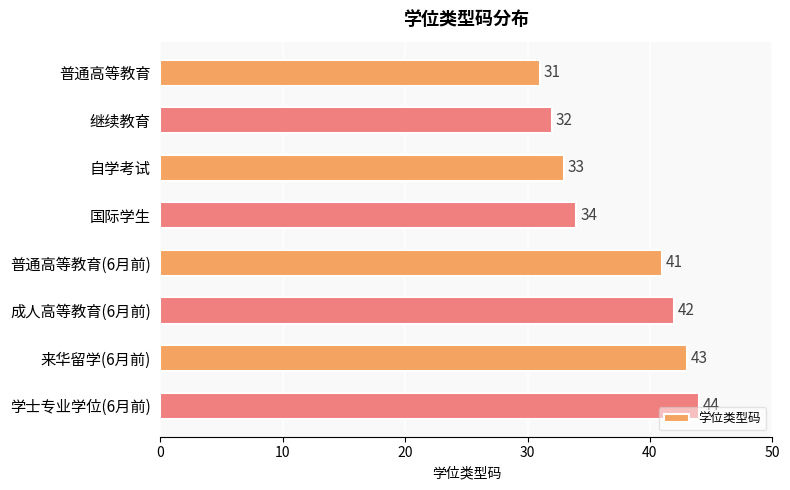

What is the ratio of the value at 自学考试 to the value at 来华留学(6月前)?

0.8